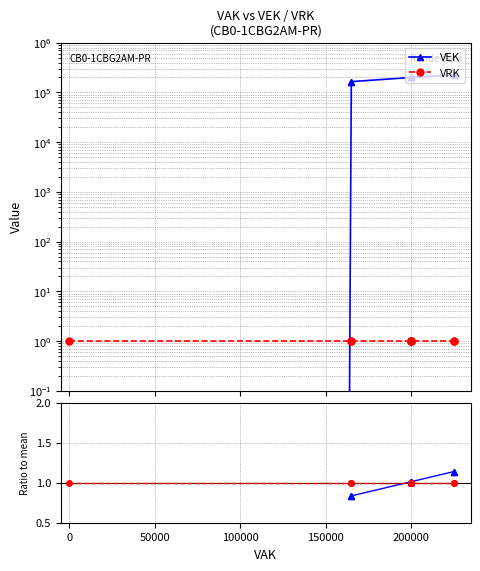

The value of VEK at 8 is 328379.7. True or false?

False